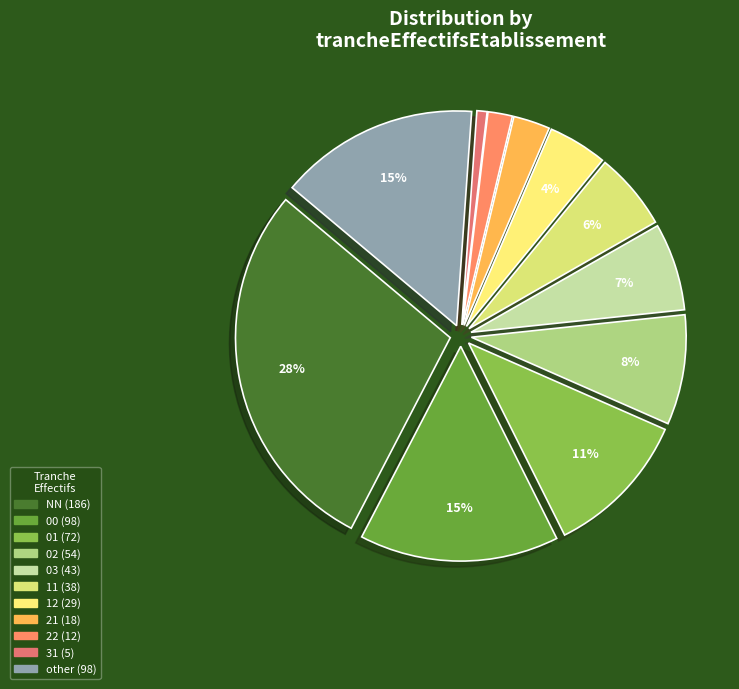

Which slice is the largest?

NN